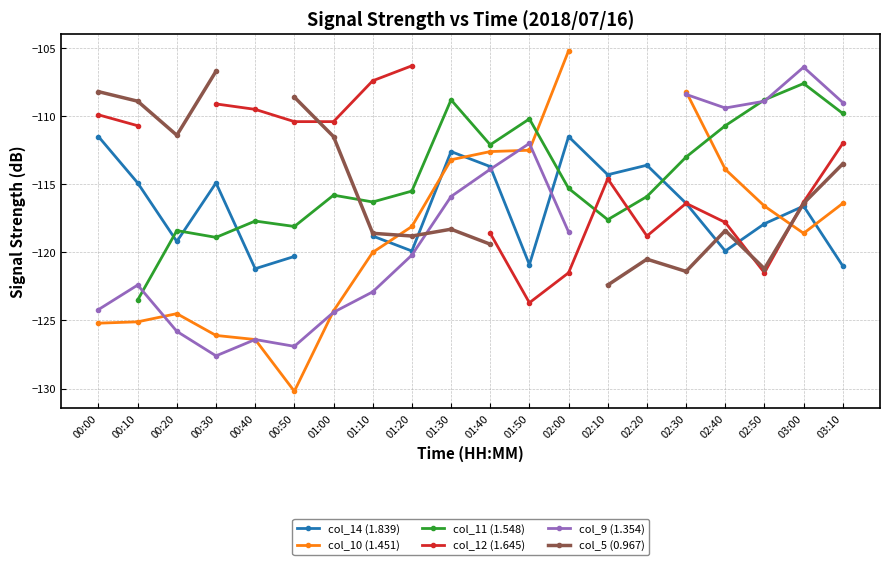

True or false: col_9 (1.354) and col_12 (1.645) cross at least once.

False